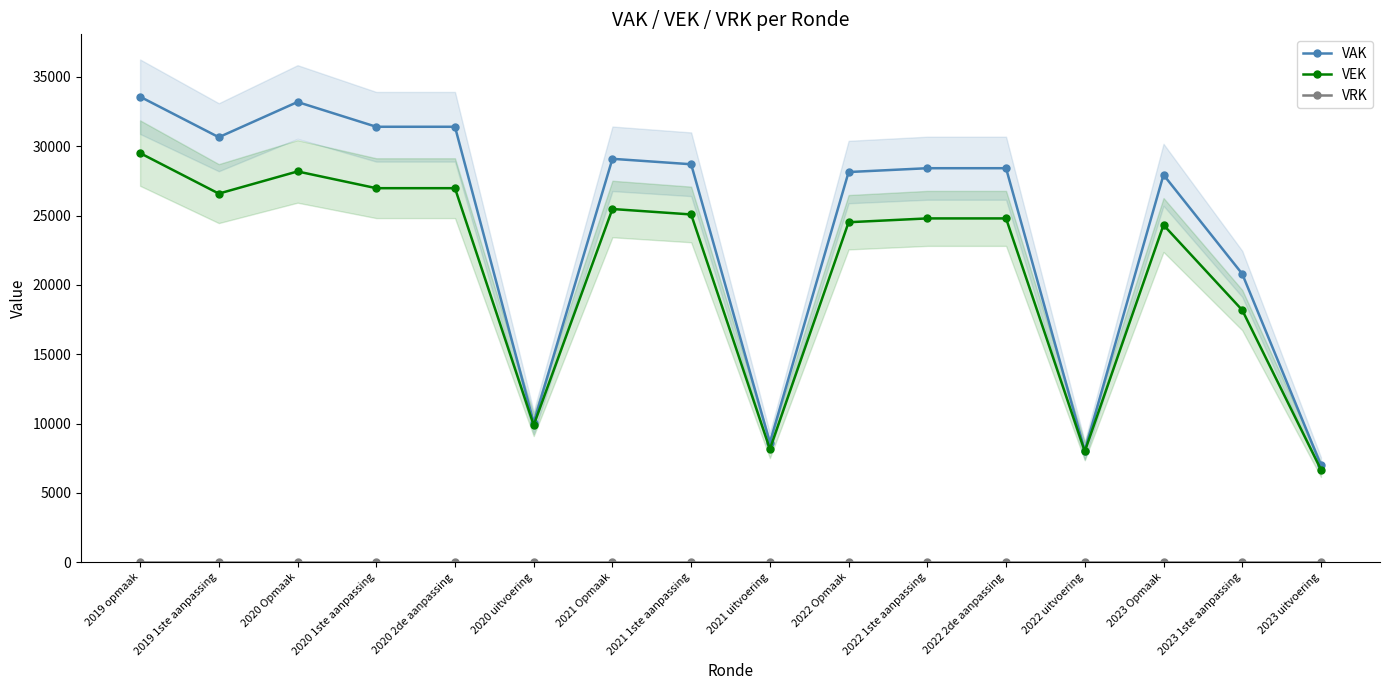

True or false: VEK and VAK intersect in this chart.

False